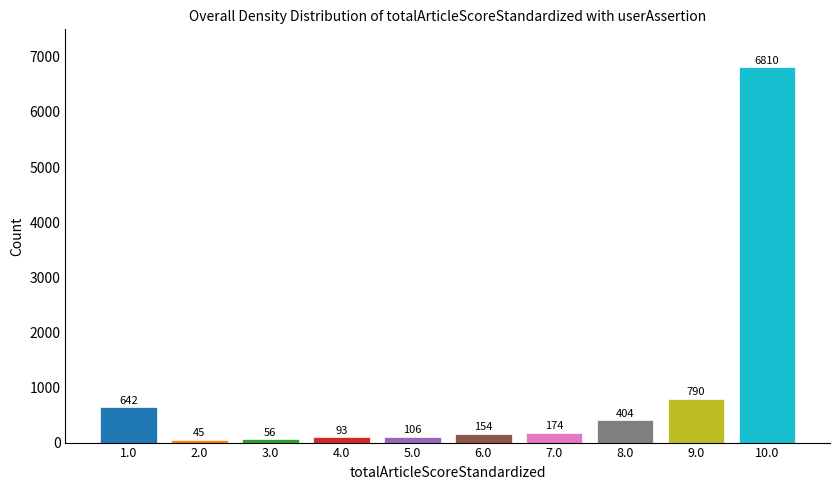

Reading left to right, what are all the values shown in this chart?

1.0=642	2.0=45	3.0=56	4.0=93	5.0=106	6.0=154	7.0=174	8.0=404	9.0=790	10.0=6810